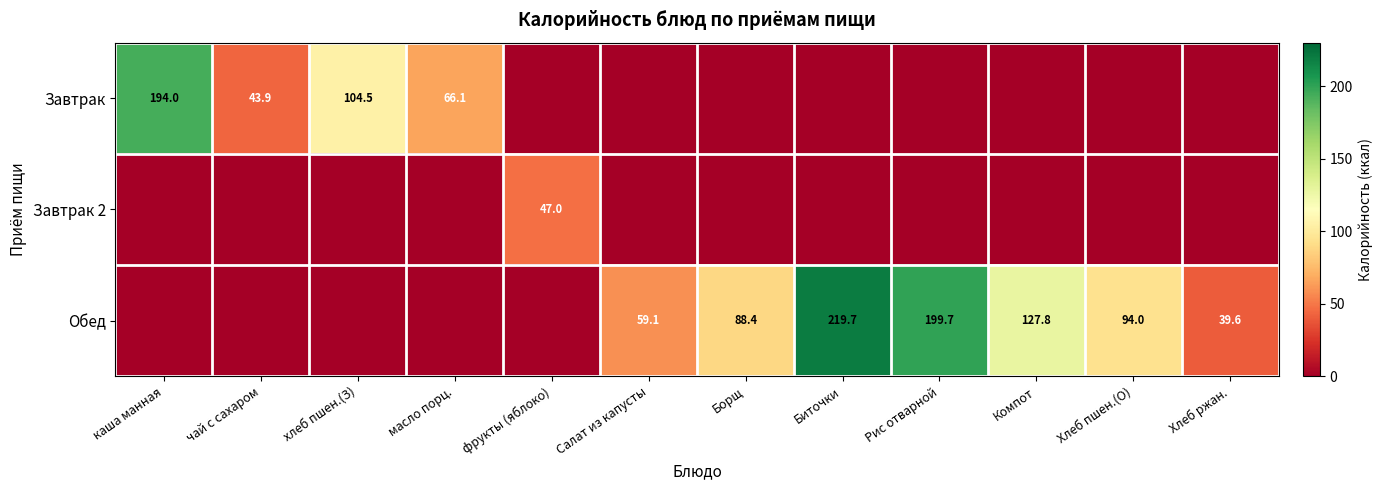

What is the sum of the Обед values at Биточки and Хлеб пшен.(О)?

313.7